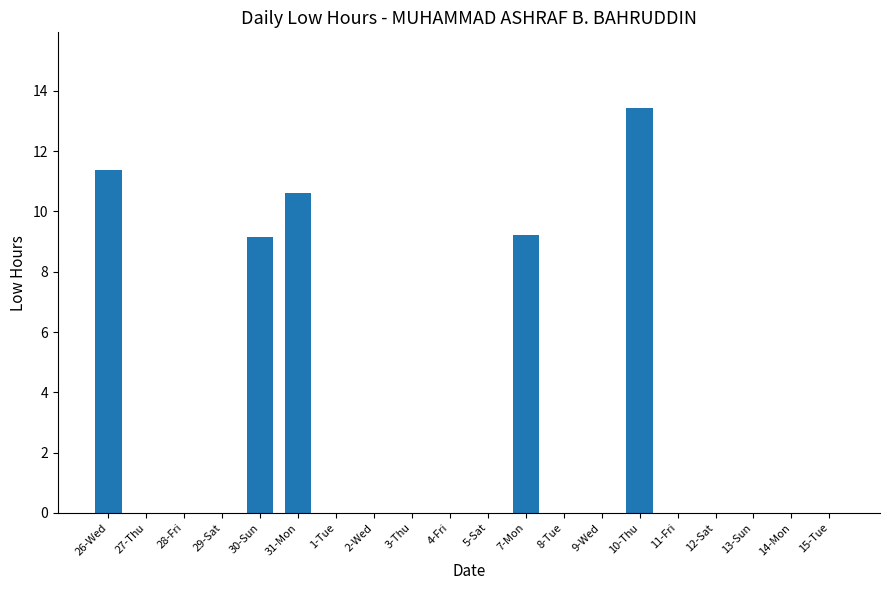

What is the difference between the values at 28-Fri and 7-Mon?

9.2